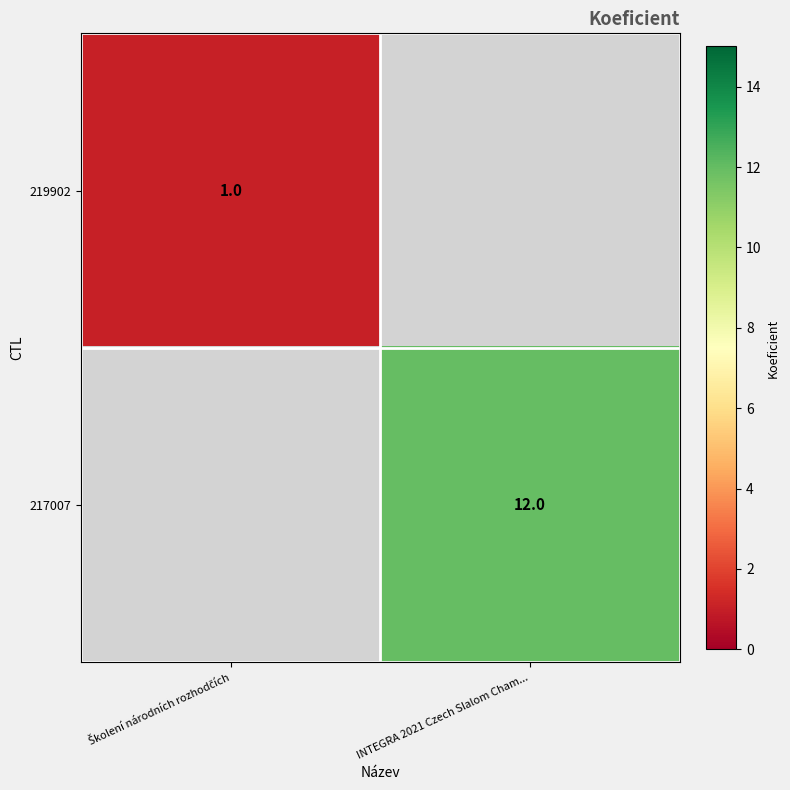

The 219902 series shows 0 at INTEGRA 2021 Czech Slalom Cham.... True or false?

False